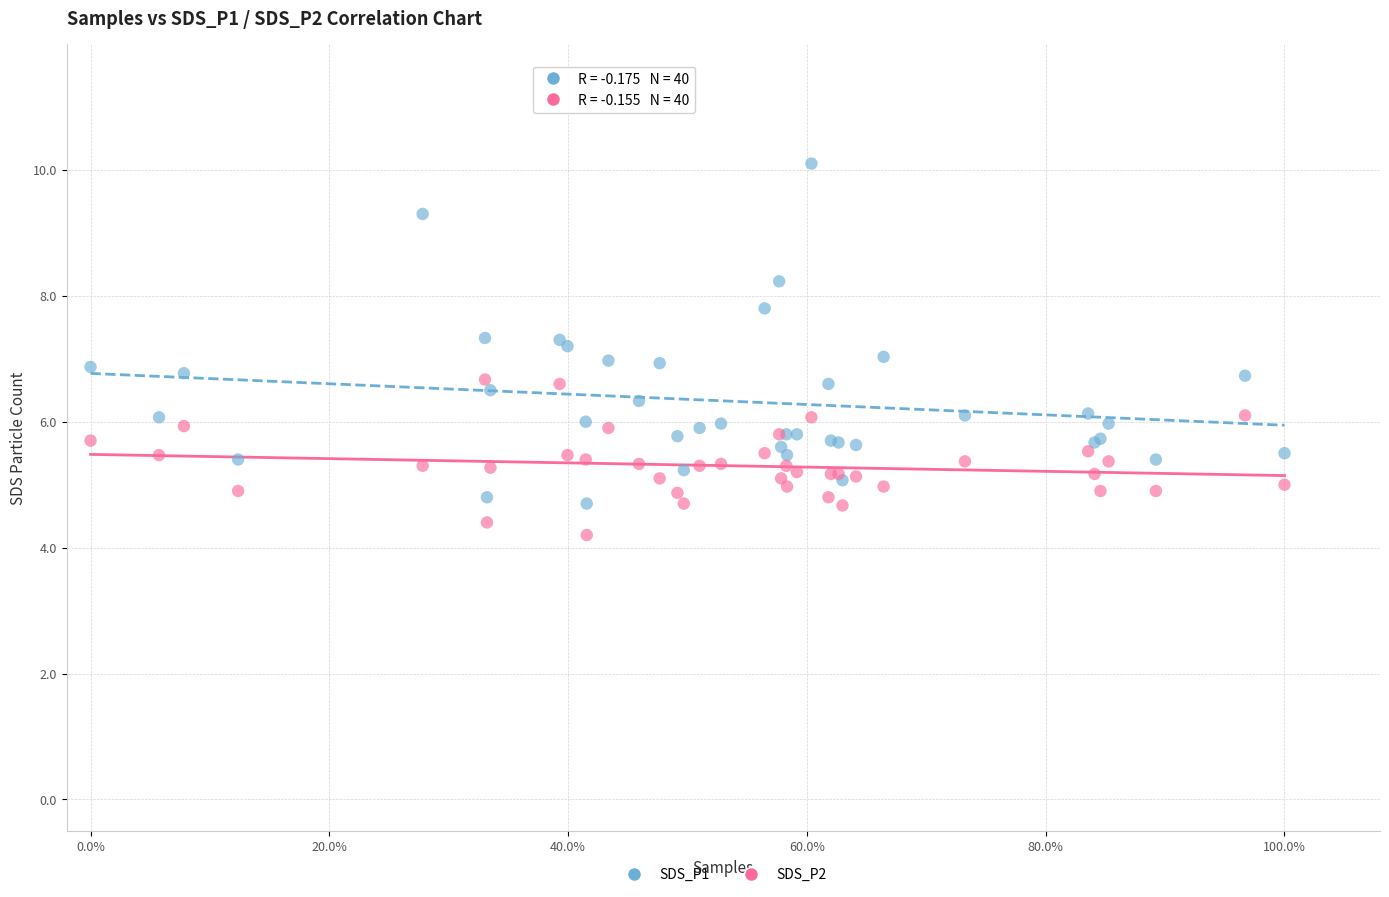

Which series reaches the maximum Y coordinate?

SDS_P1